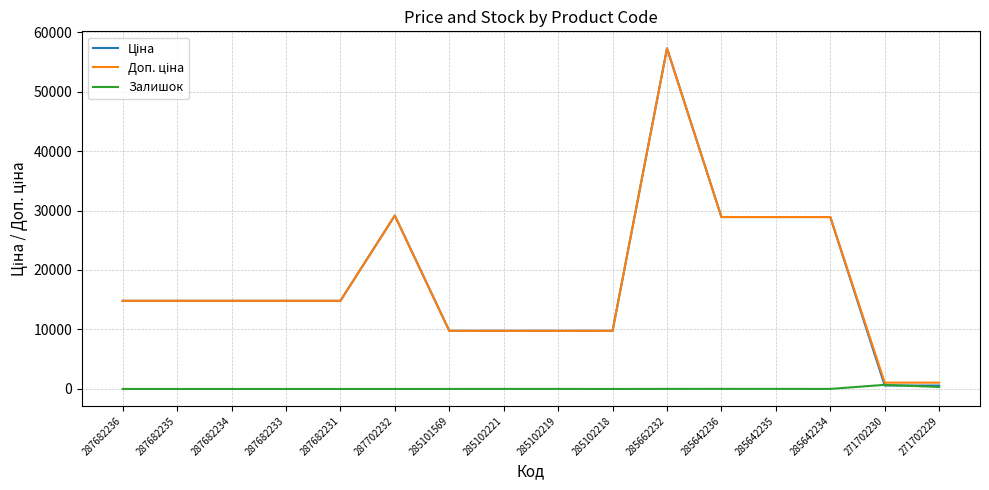

The Залишок series shows 3.0 at 285102218. True or false?

True